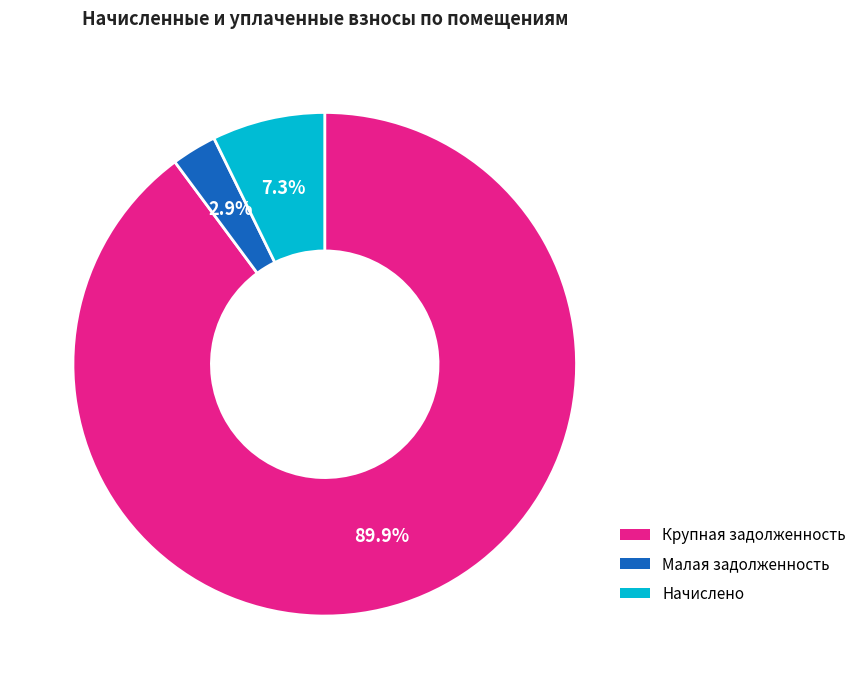

What is the ratio of the value at Малая задолженность to the value at Начислено?

0.4